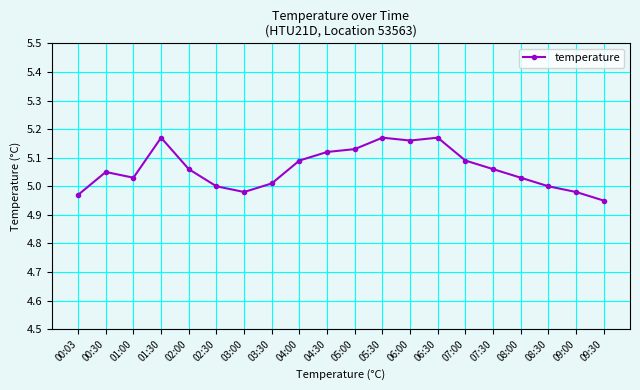

What is the label of the 7th point from the right?

06:30